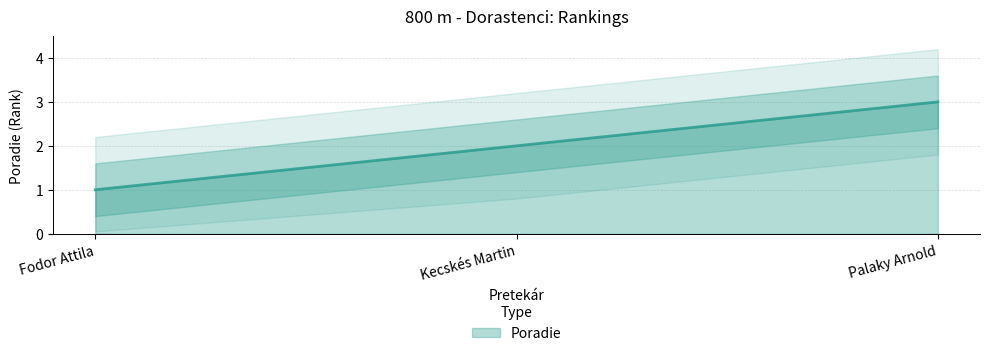

Does the chart display data point markers on the line(s)?

No